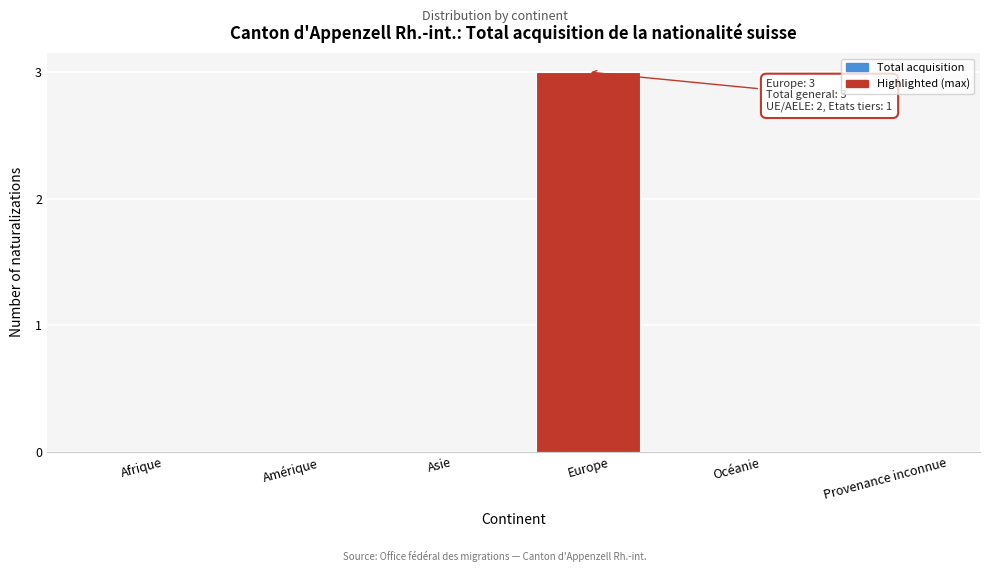

Reading left to right, extract all data points from this chart.

Afrique=0	Amérique=0	Asie=0	Europe=3	Océanie=0	Provenance inconnue=0